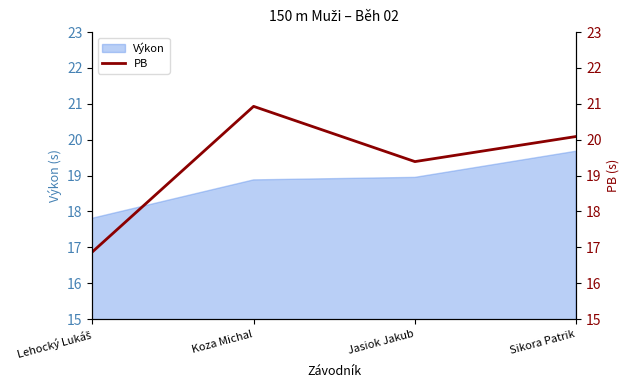

Does the chart have visible grid lines?

No